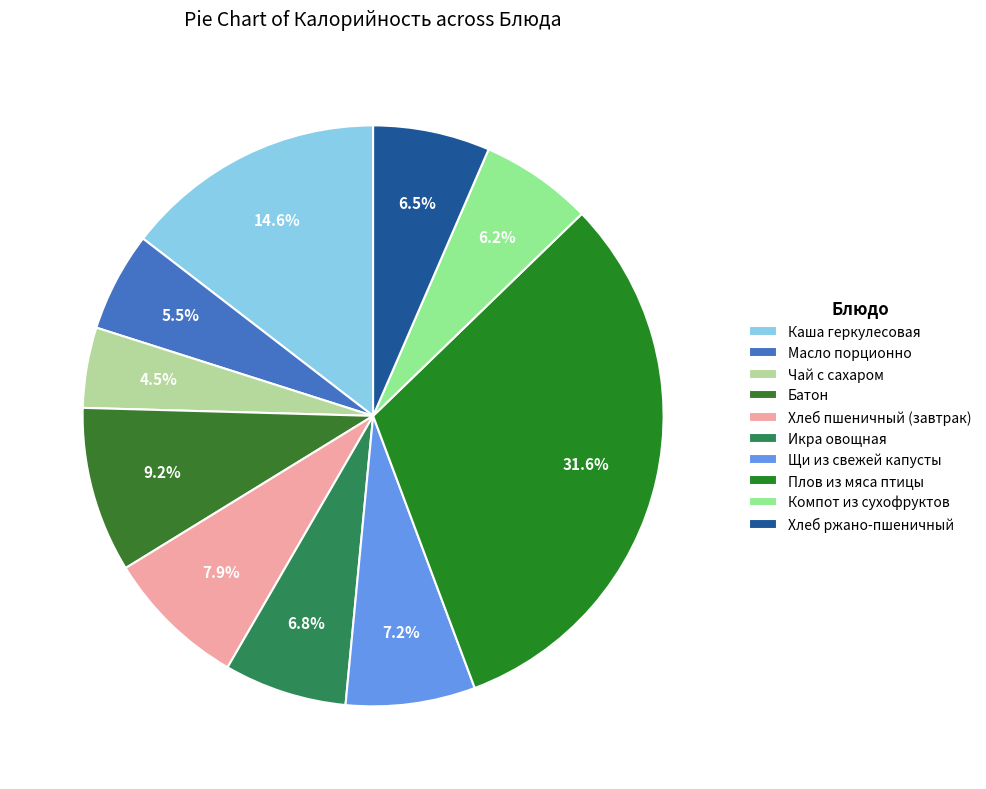

What percentage is NOT represented by Масло порционно?

94.5%